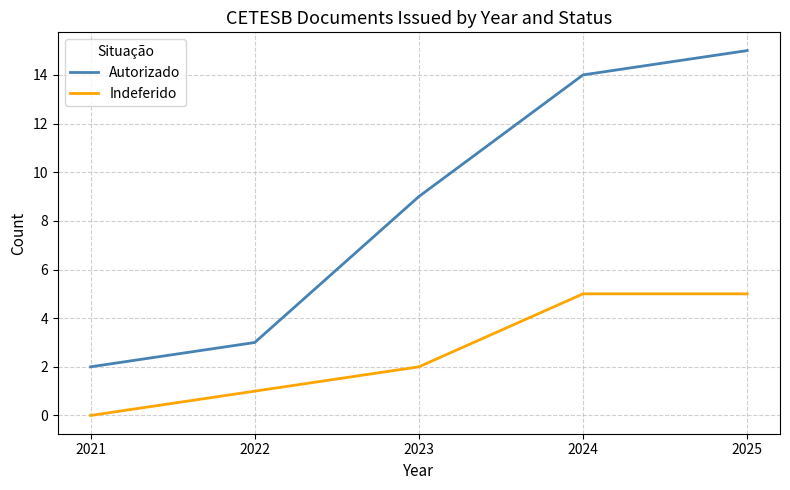

How many lines are shown in the chart?

2